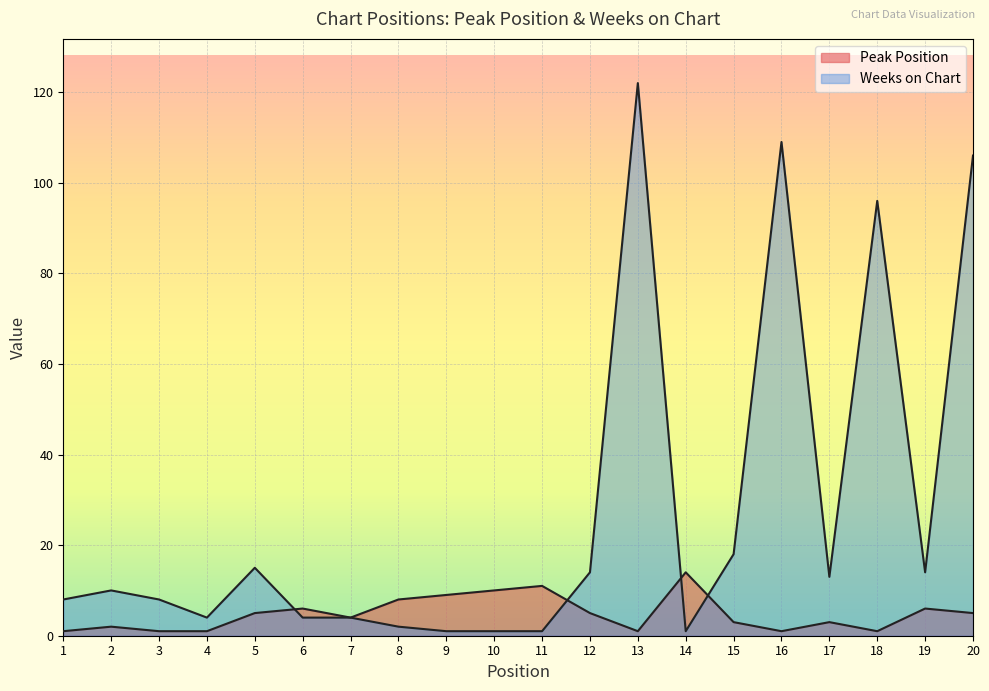

Count the number of data series in this chart.

2